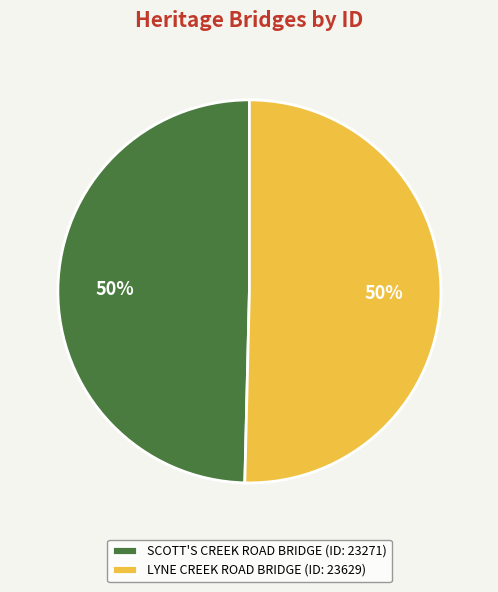

To the nearest percent, what is the average slice percentage?

50%